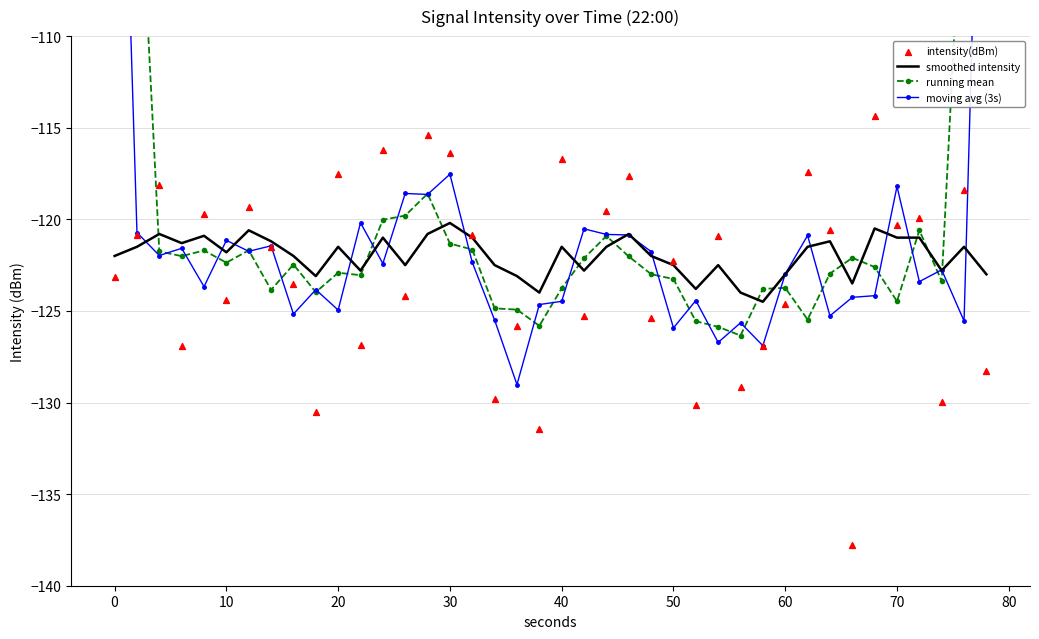

What are all the series names shown in the legend?

smoothed intensity, running mean, moving avg (3s), intensity(dBm)